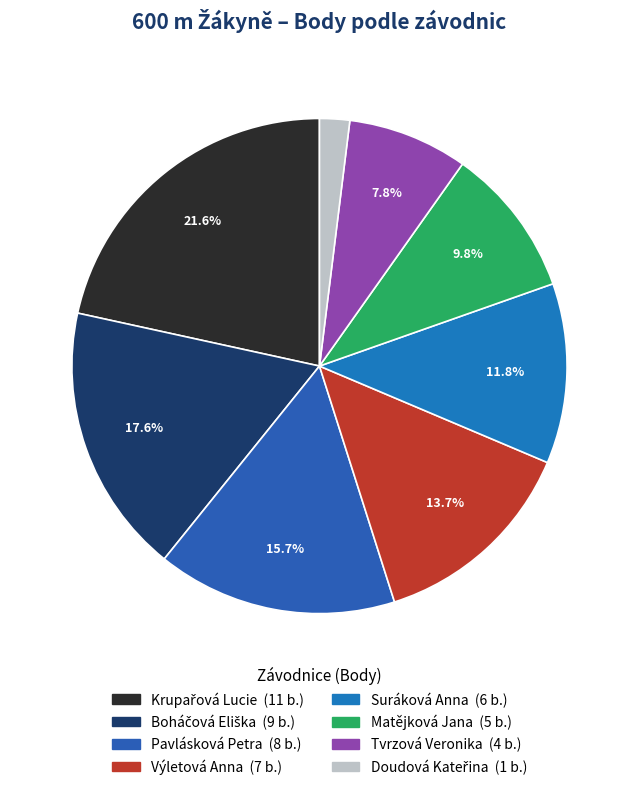

Which category has the biggest portion of the pie?

Krupařová Lucie